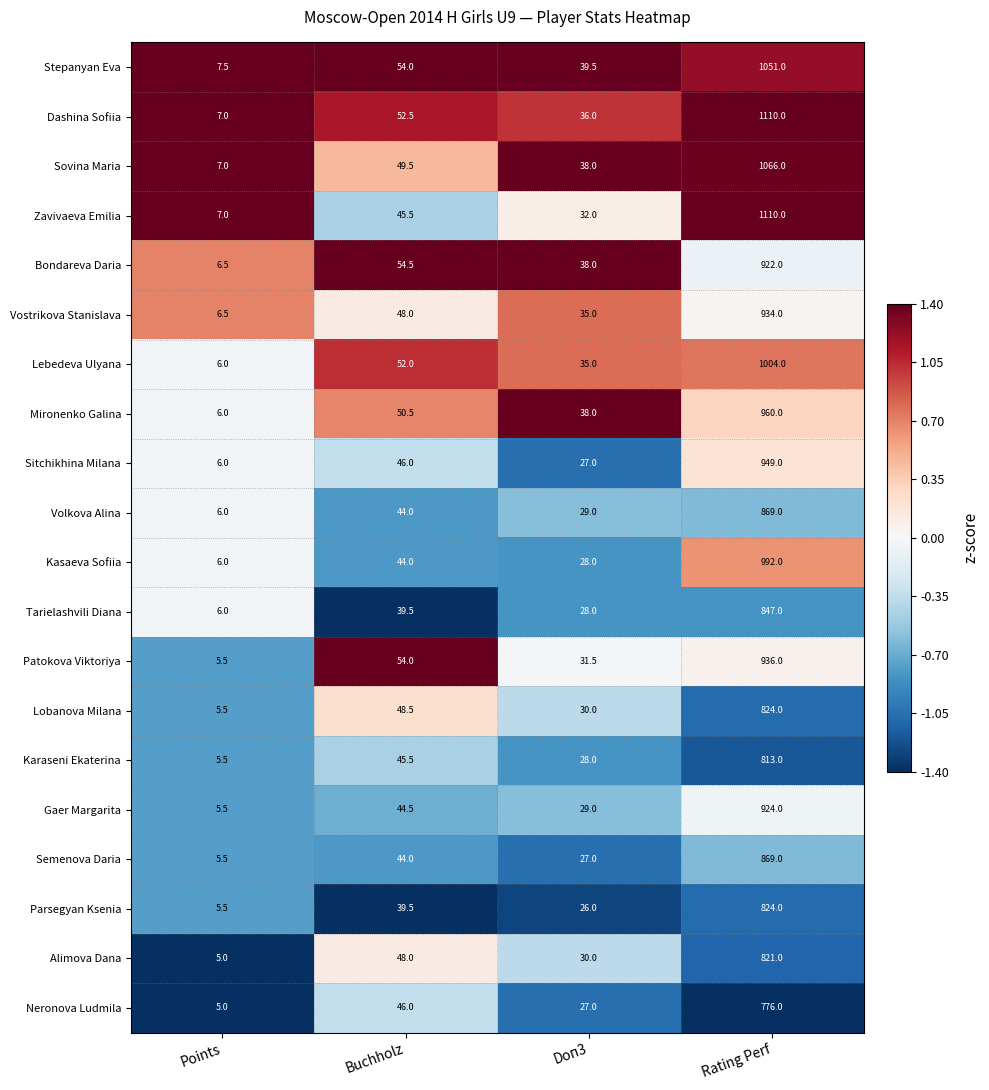

Which series changed the most between Points and Buchholz?

Patokova Viktoriya